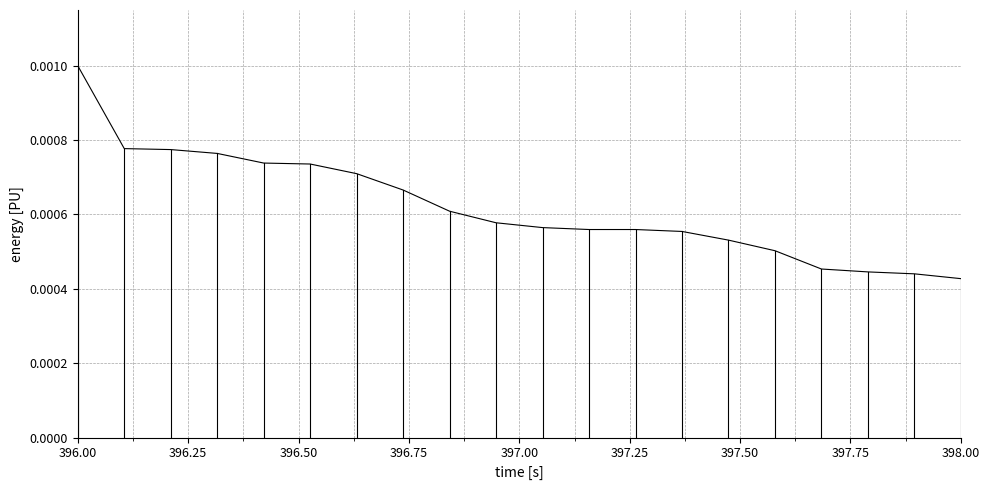

Which category has the highest value across all series?

396.00